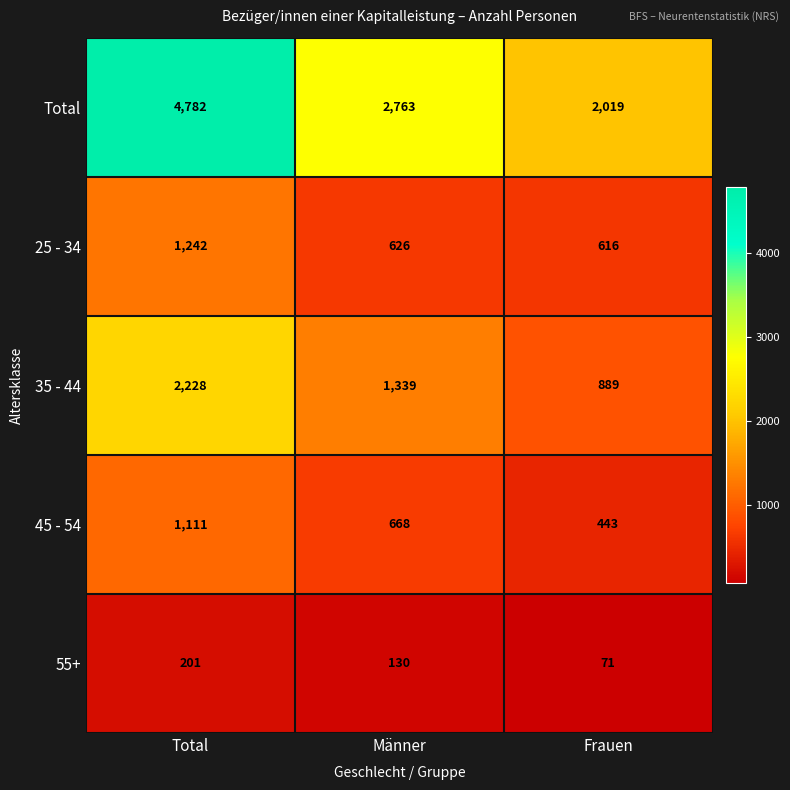

What is the spread (max minus min) of values at Frauen?

1948